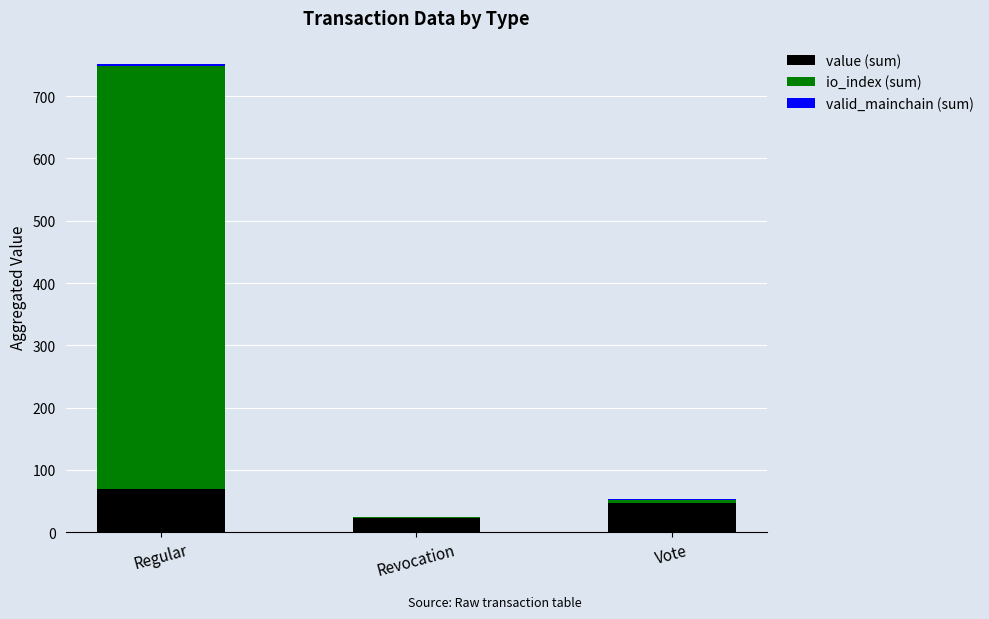

What is the highest value of the value (sum) series?

68.6